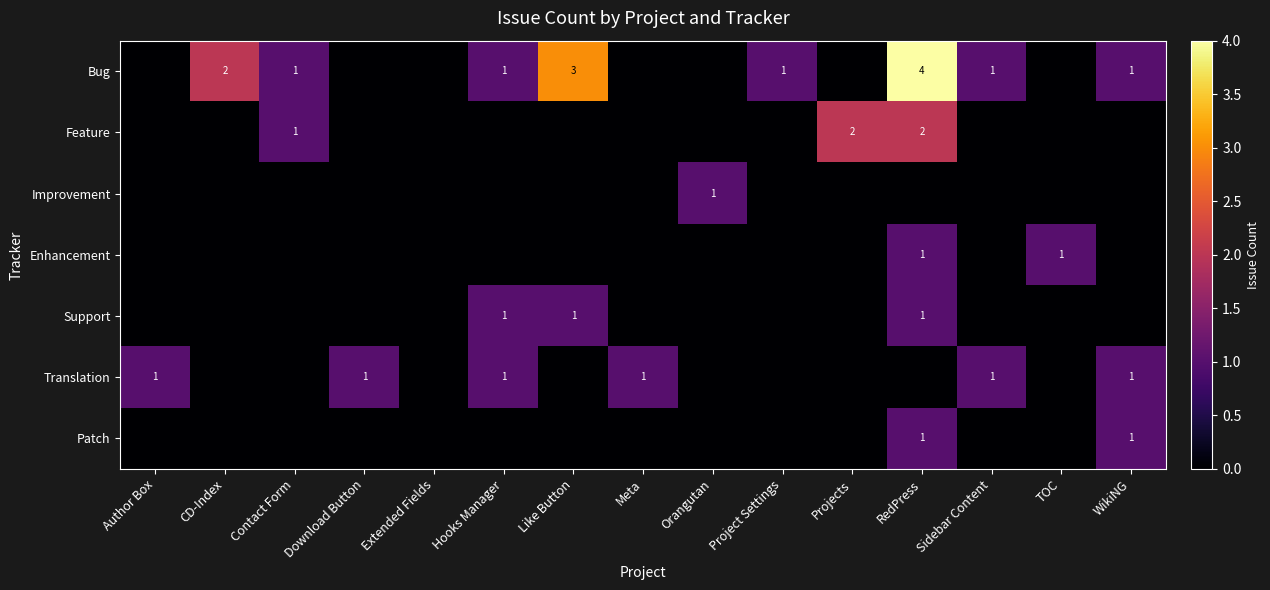

What is the maximum value shown in the chart?

4